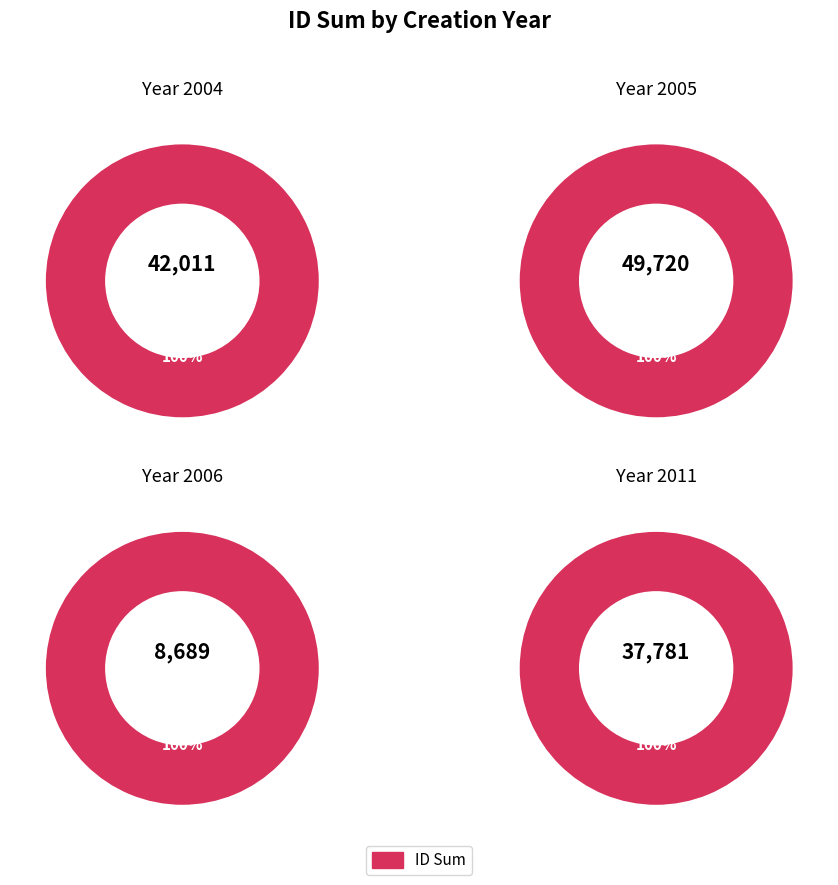

What percentage is the 2006-07 slice, to the nearest percent?

6%